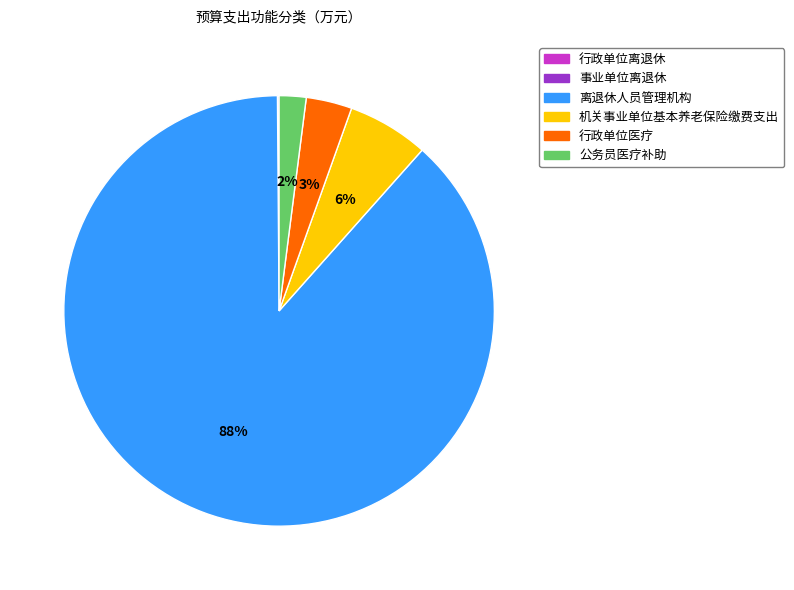

To the nearest percent, what portion does 机关事业单位基本养老保险缴费支出 represent?

6%